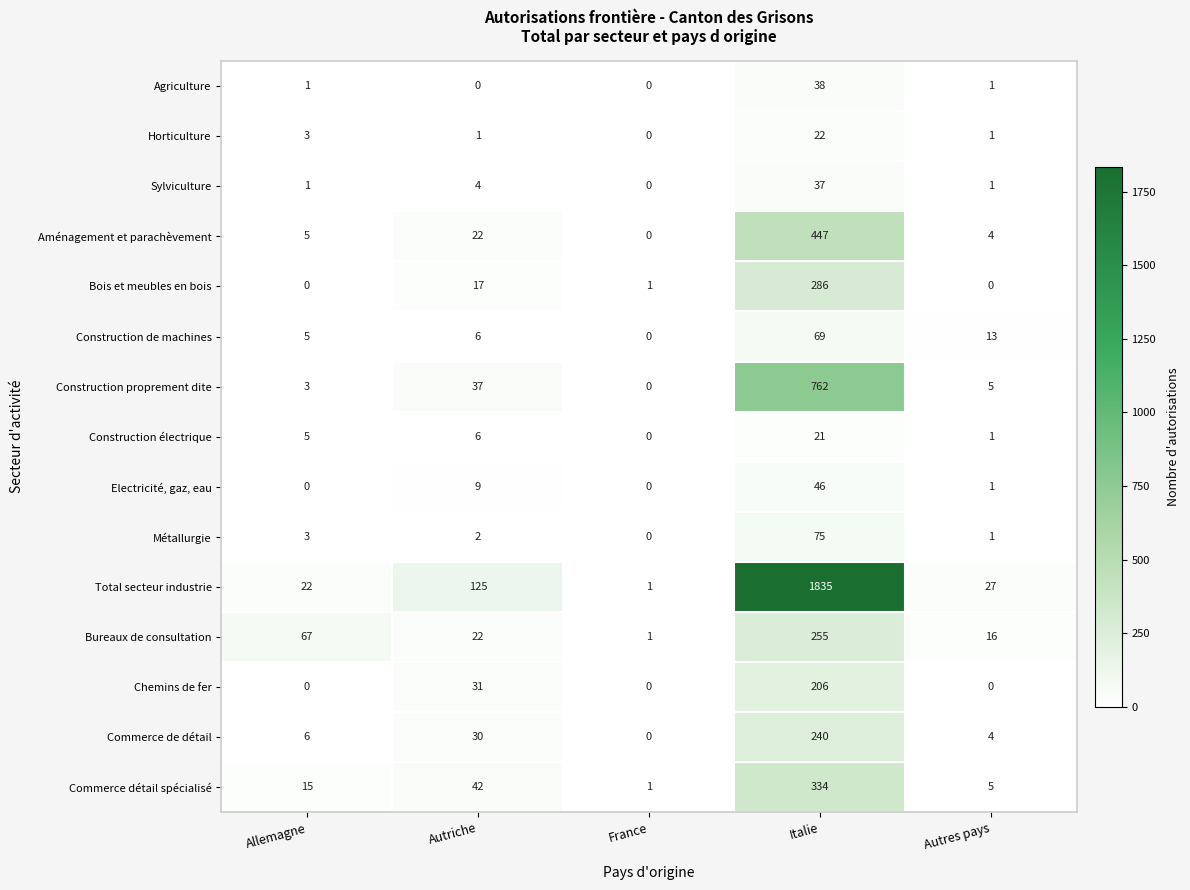

At which category does the chart reach its peak across all series?

Italie